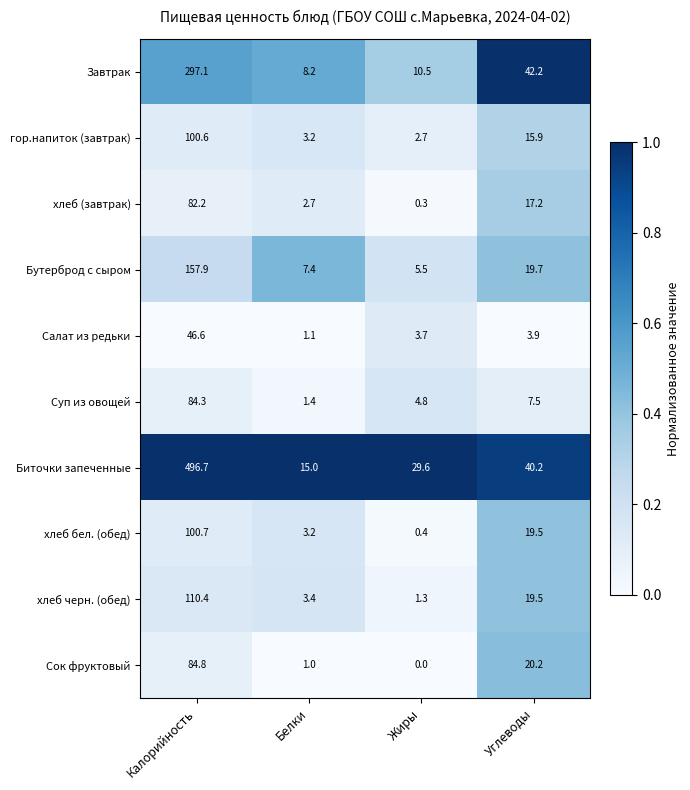

At which label does Салат из редьки reach its peak?

Калорийность